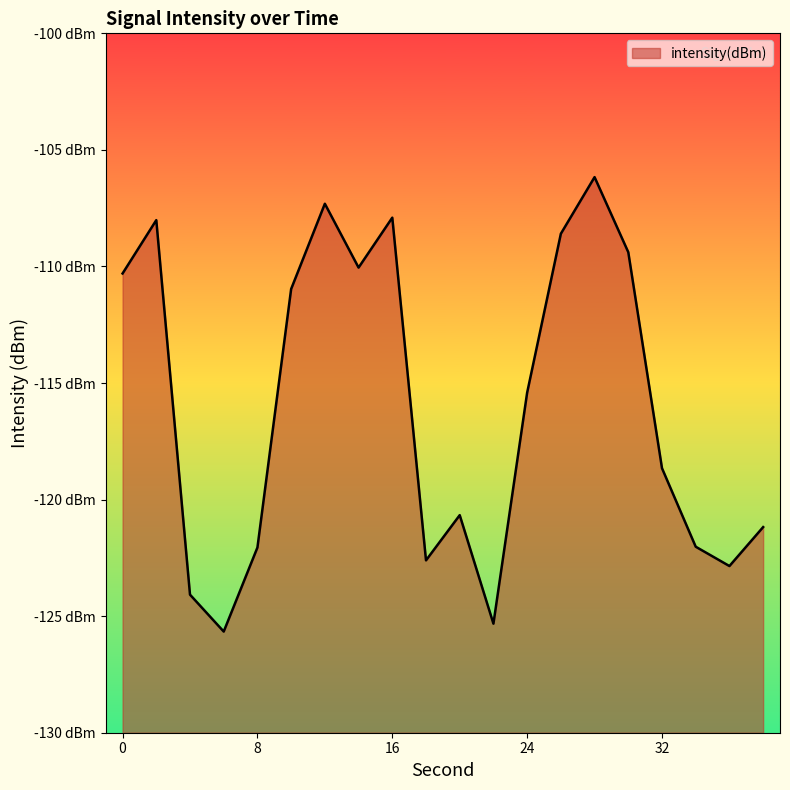

What is the difference between the maximum and minimum values?

19.5